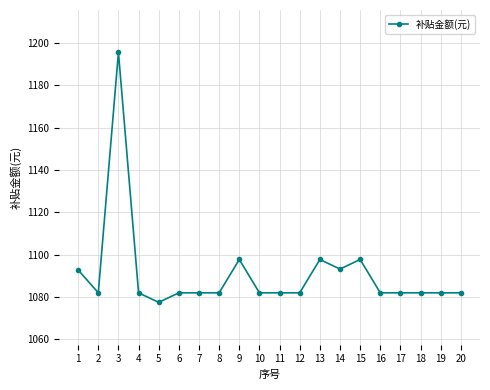

True or false: there are more than 2 points higher than both neighbors.

True